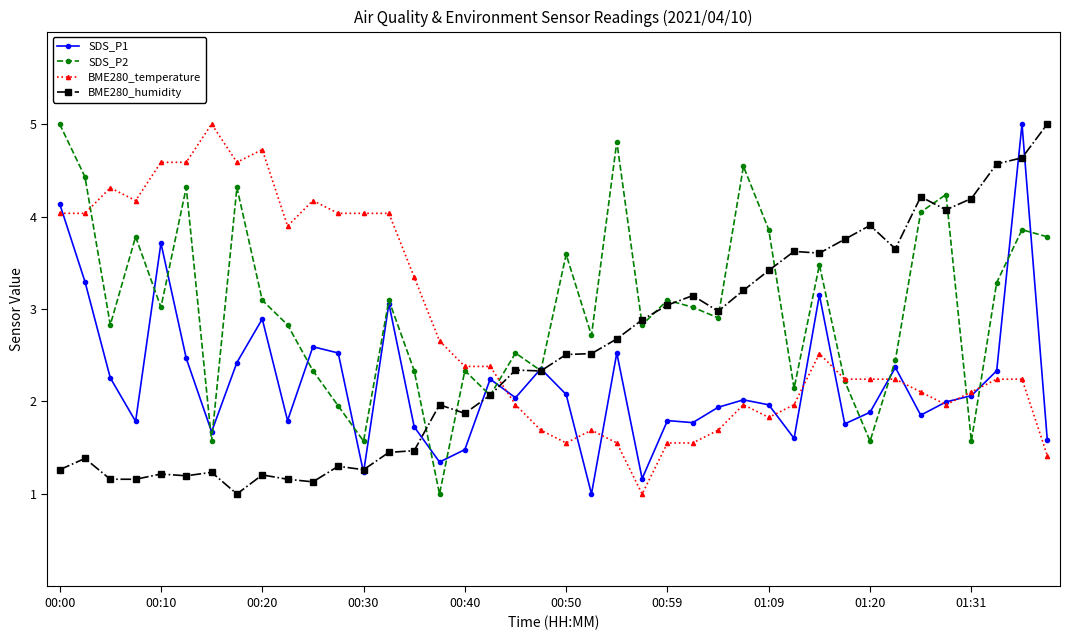

Rank the series by their average value, from lowest to highest.

SDS_P1, BME280_humidity, BME280_temperature, SDS_P2